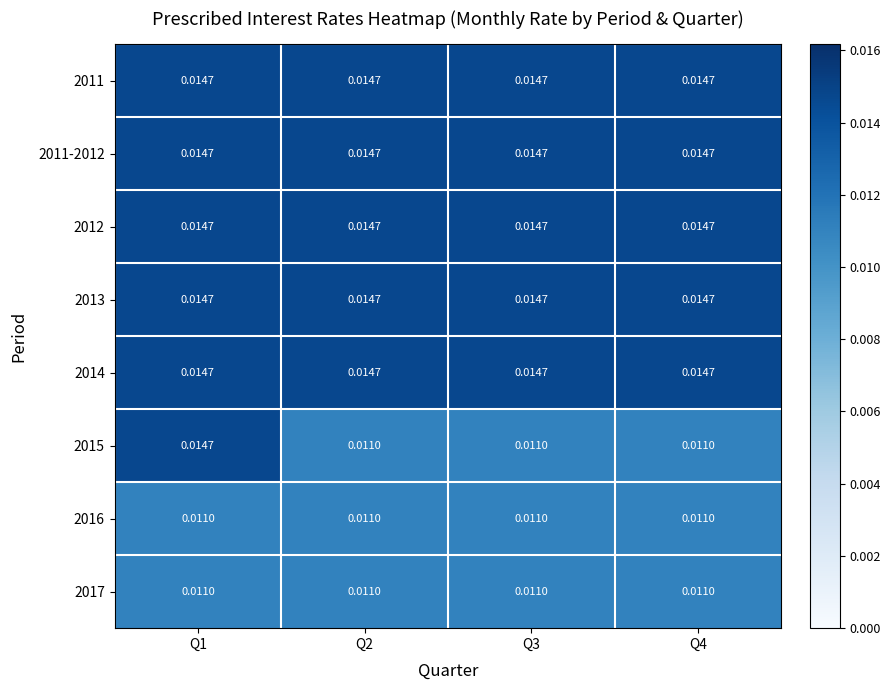

Between Q1 and Q2, which series saw the biggest shift?

2015